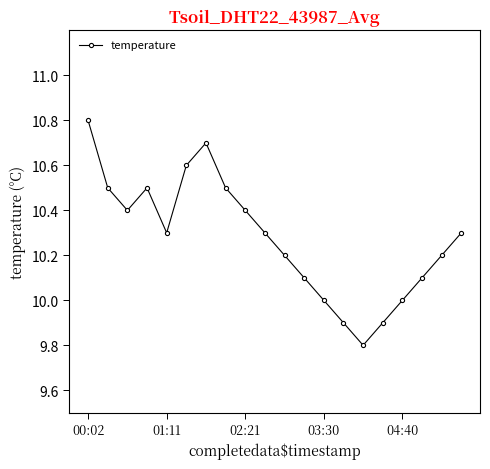

What is the value of the 11th point from the left?

10.2